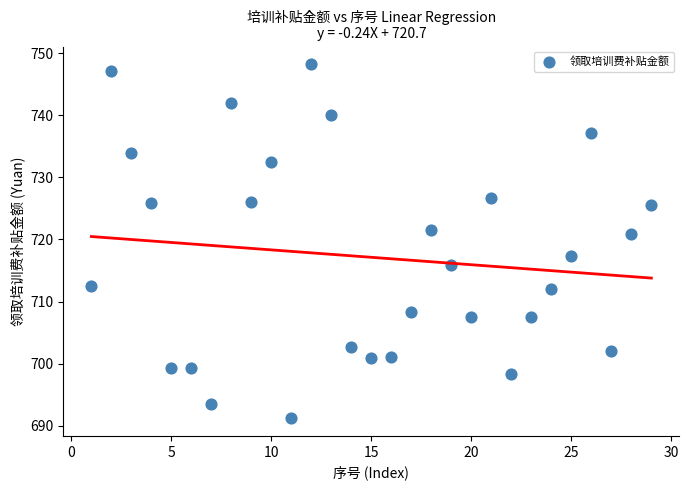

What is the range of Y values (max minus min)?

57.0